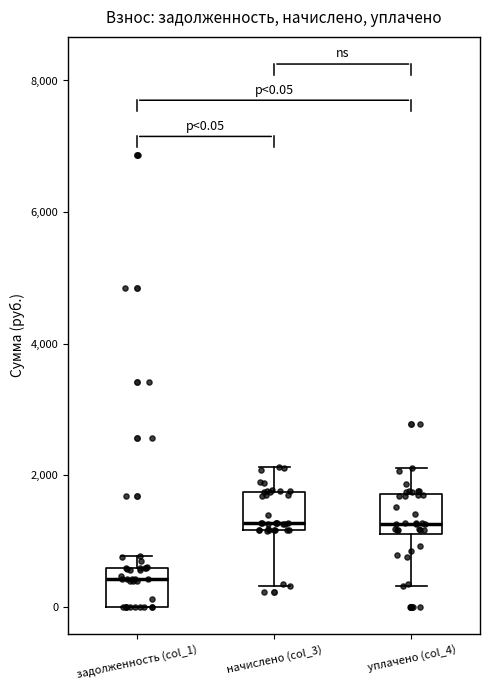

Which box's median line is the lowest?

задолженность (col_1)